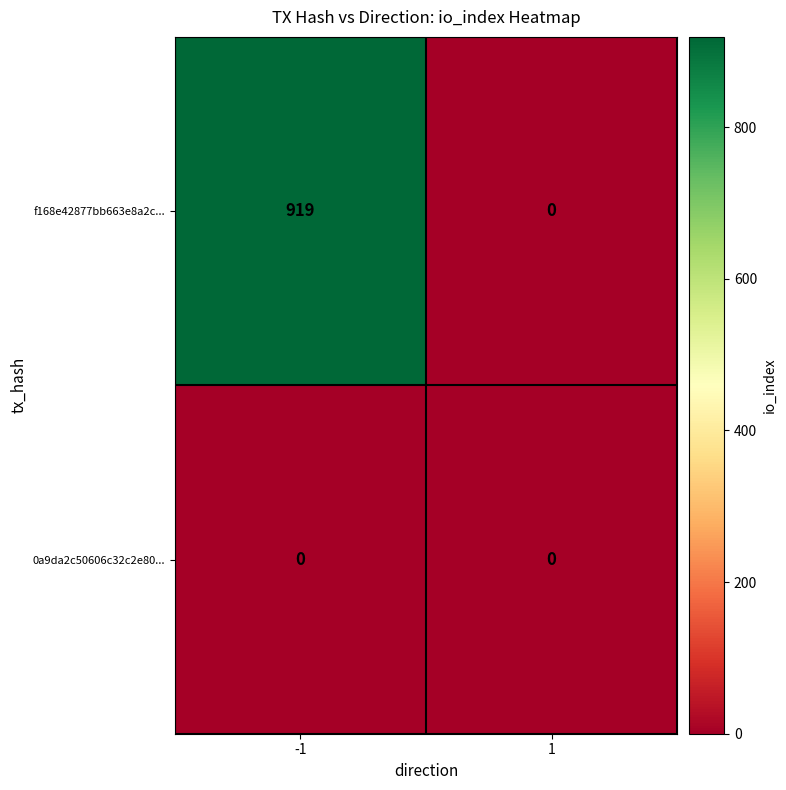

The value of f168e42877bb663e8a2c... at -1 is 919. True or false?

True